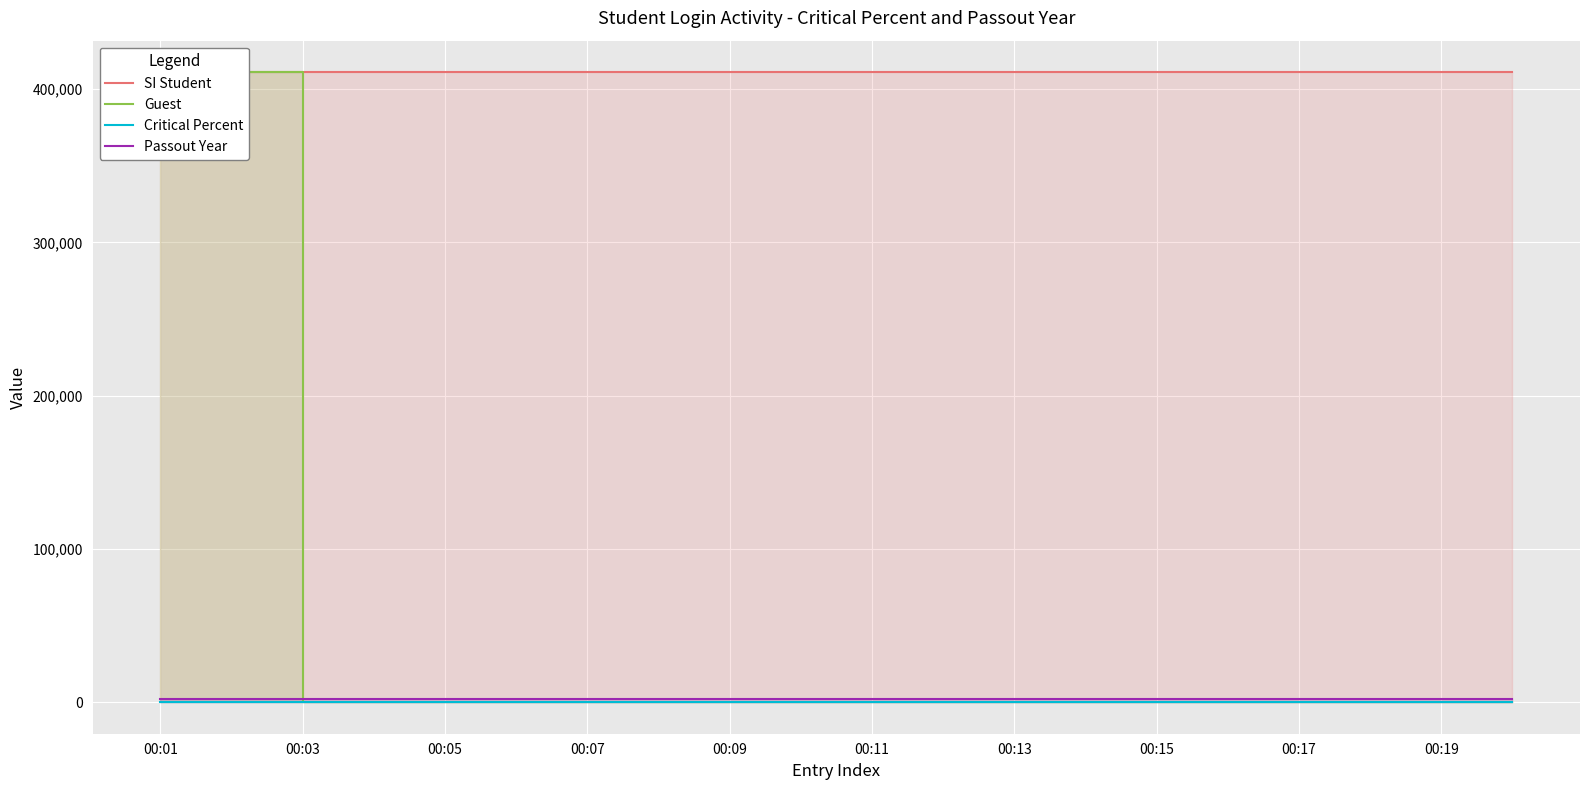

The value of Guest at 00:05 is 267555. True or false?

False